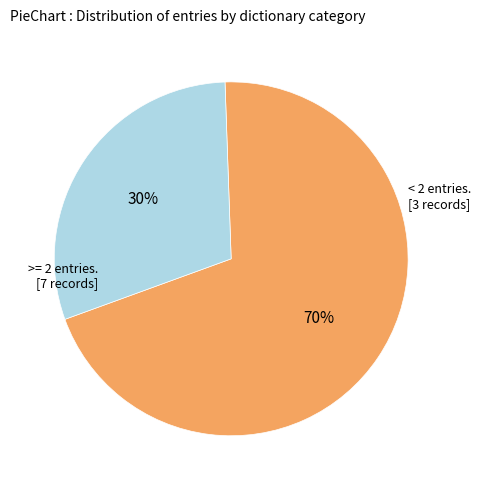

Is there a majority slice in this chart?

Yes